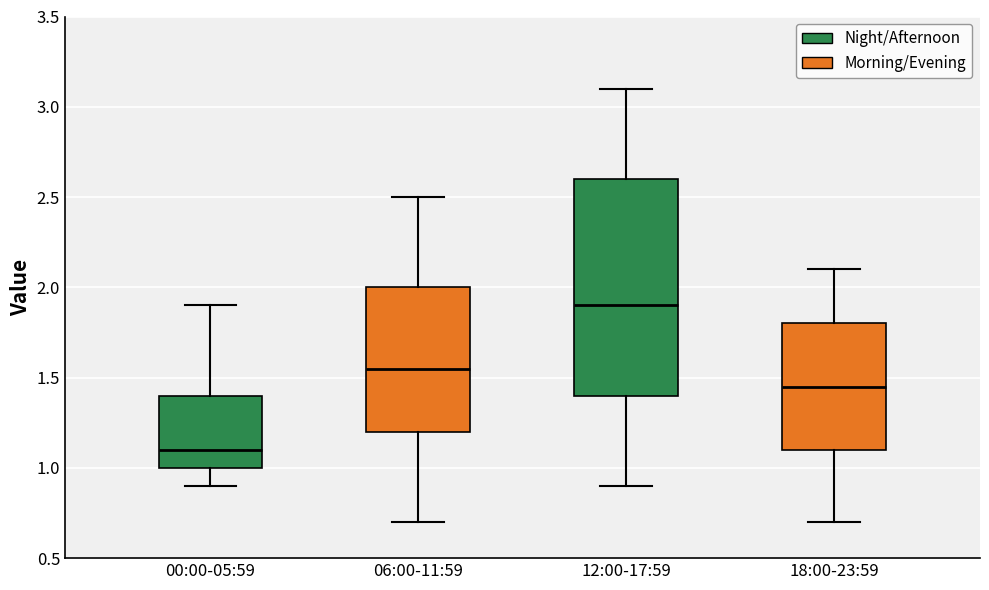

Reading left to right, read every box against the y-axis: the position of its median line, the range the box covers, and the ends of its whiskers. The values are not printed on the chart, so give them approximately, as read against the axis.

00:00-05:59: median 1.10, box 1.00 to 1.40, whiskers 0.90 to 1.90
06:00-11:59: median 1.55, box 1.20 to 2.00, whiskers 0.70 to 2.50
12:00-17:59: median 1.90, box 1.40 to 2.60, whiskers 0.90 to 3.10
18:00-23:59: median 1.45, box 1.10 to 1.80, whiskers 0.70 to 2.10